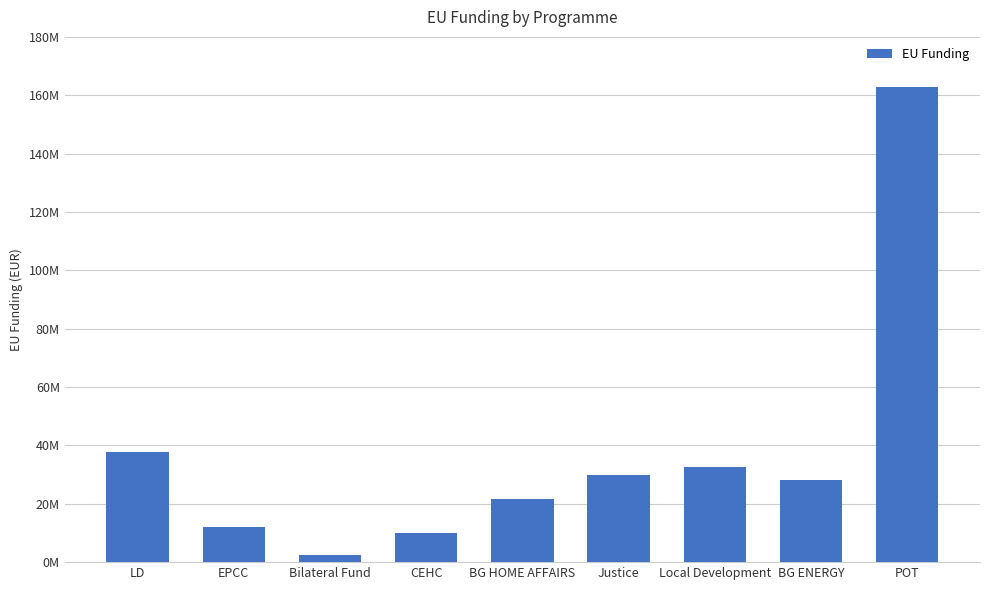

Reading left to right, what are all the values shown in this chart?

37714867.8	11969816.2	2602000.2	10000000.0	21499670.5	29999539.8	32604347.1	28000000.0	162855769.7